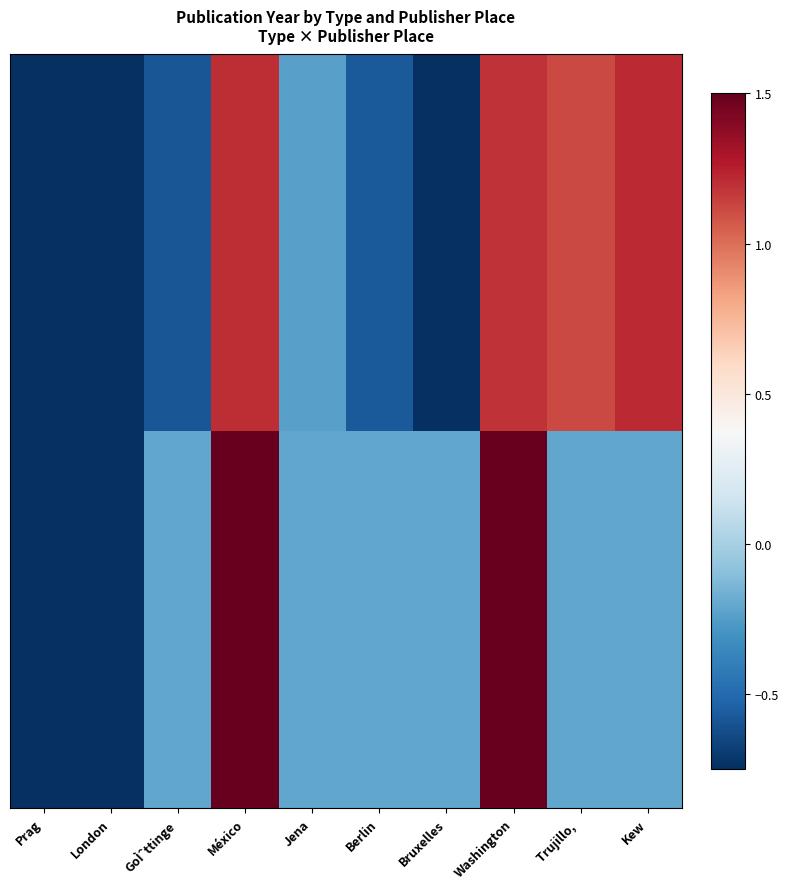

Reading left to right, extract all data points from this chart.

Journal: -1.1	-1.1	-0.6	1.2	-0.2	-0.6	-1.1	1.2	1.1	1.2
Book: -1.3	-1.1	-0.2	2.0	-0.2	-0.2	-0.2	1.7	-0.2	-0.2